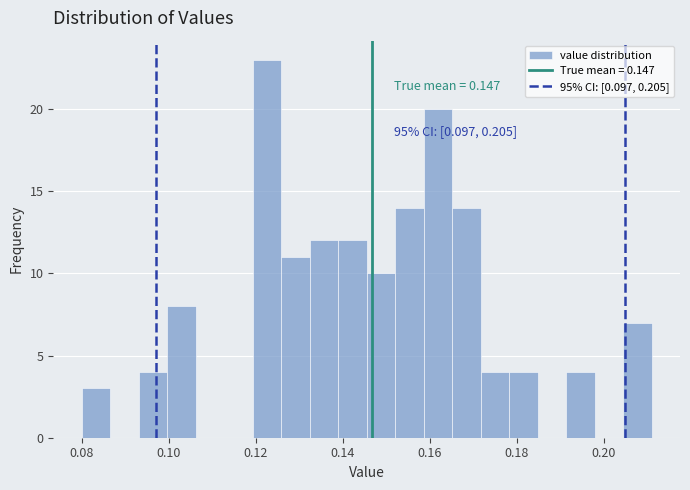

Around what value on the x-axis is the tallest bar? Give the approximate position of its centre, as read against the axis.

0.122